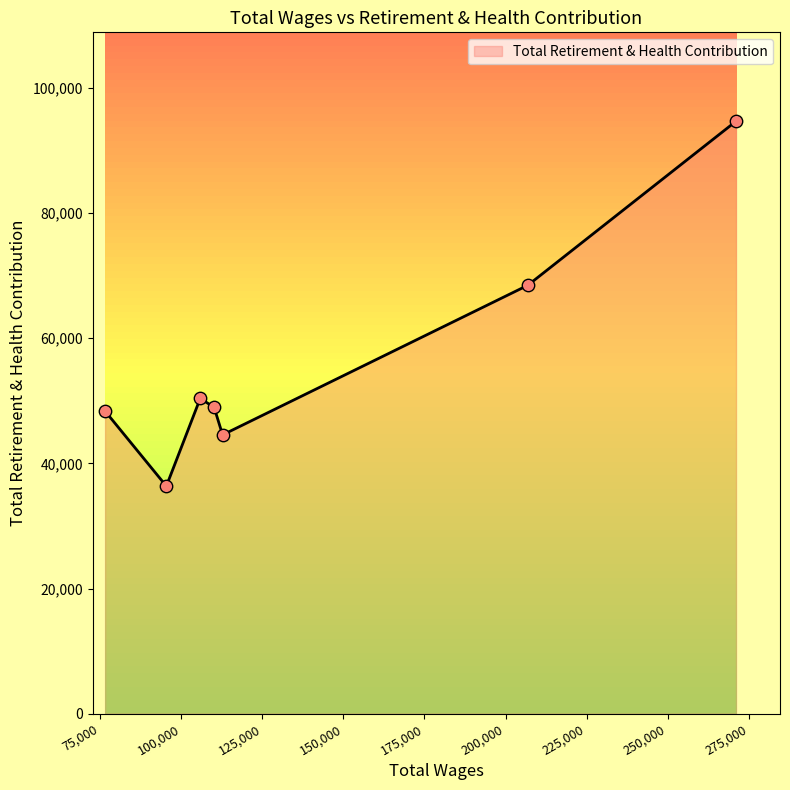

How many interior local peaks (higher than both neighbors) does the data have?

1